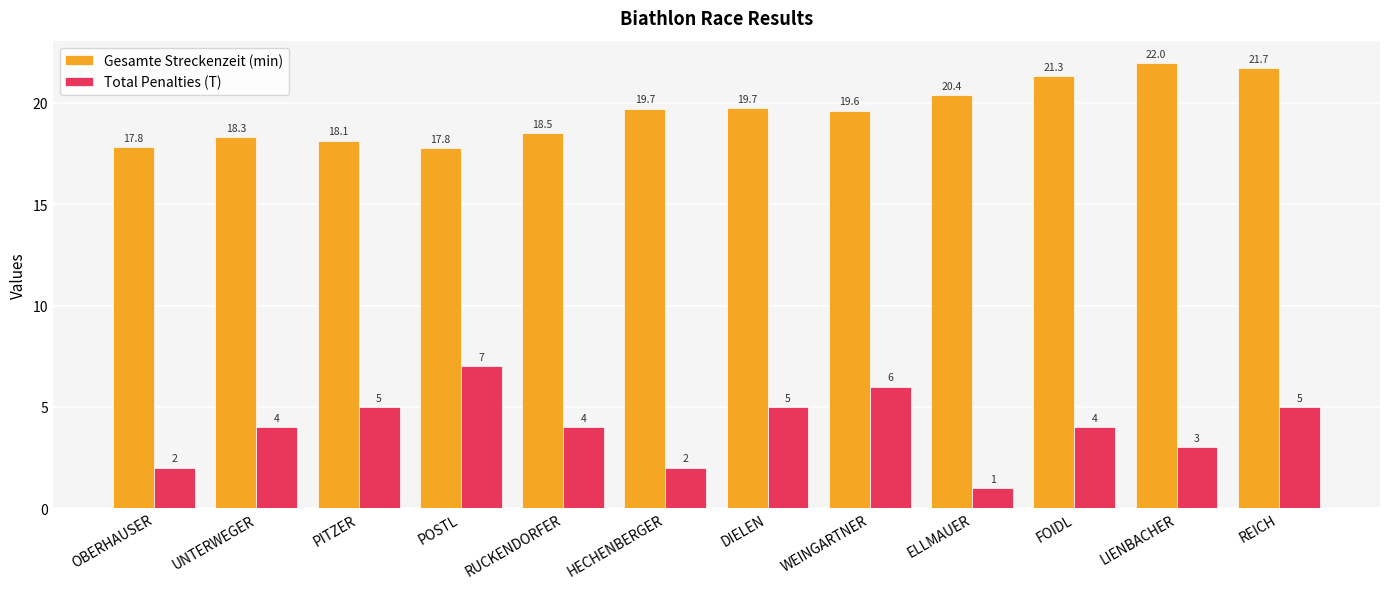

Reading left to right, transcribe all the data shown in this chart.

Gesamte Streckenzeit (min): 17.8	18.3	18.1	17.8	18.5	19.7	19.7	19.6	20.4	21.3	22.0	21.7
Total Penalties (T): 2.0	4.0	5.0	7.0	4.0	2.0	5.0	6.0	1.0	4.0	3.0	5.0